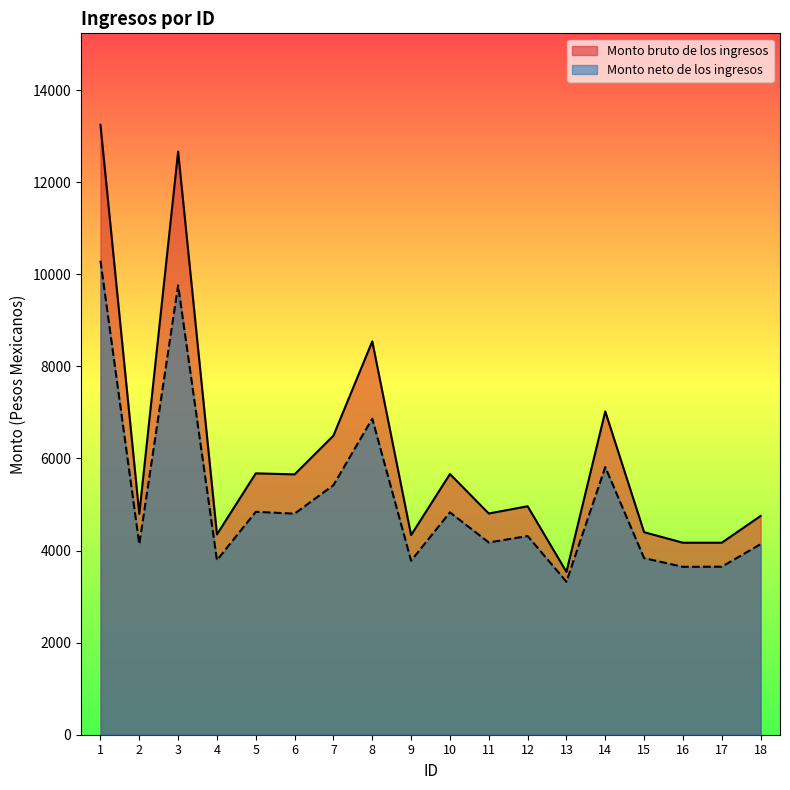

The value of Monto bruto de los ingresos at 9 is 2295.4. True or false?

False